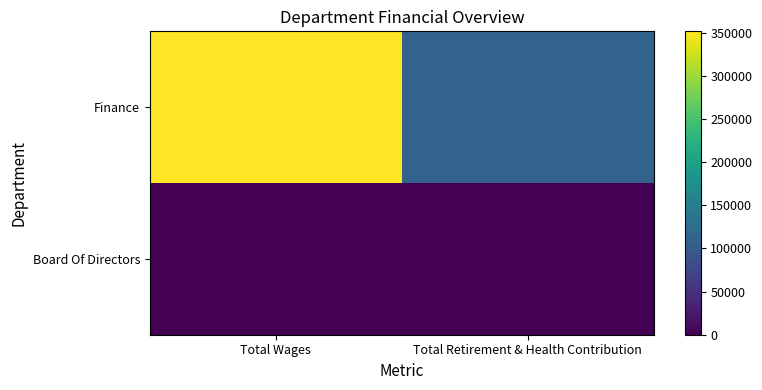

What is the difference between the highest and lowest values at Total Wages?

351663